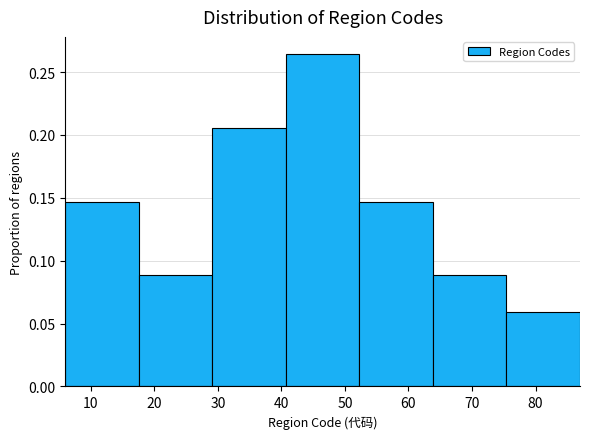

Which range on the x-axis has the tallest bar?

41 to 52